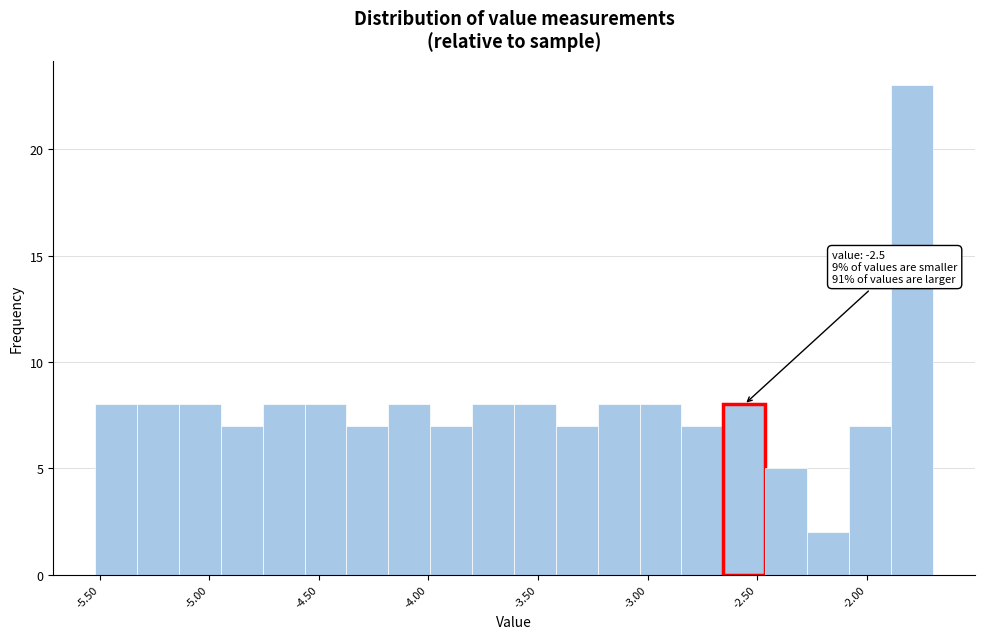

Read against the x-axis, roughly where is the centre of the tallest bar?

-1.80